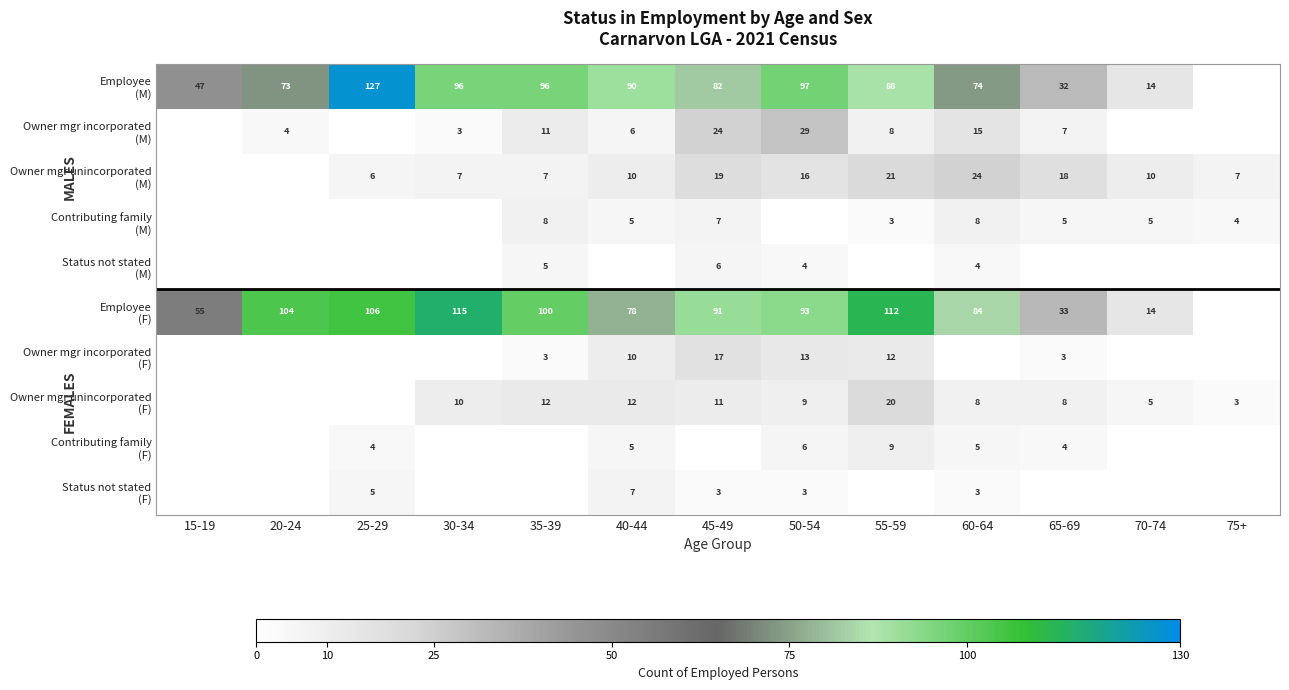

What is the greatest value displayed?

127